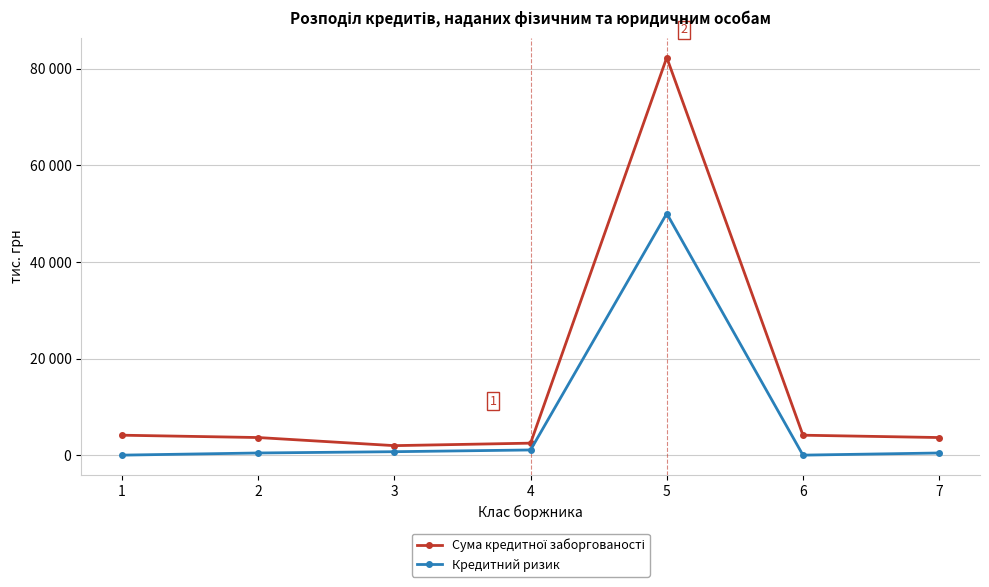

Reading left to right, transcribe all the data shown in this chart.

Сума кредитної заборгованості: 4165	3682	2005	2519	82302	4165	3682
Кредитний ризик: 41	486	752	1111	50029	41	486